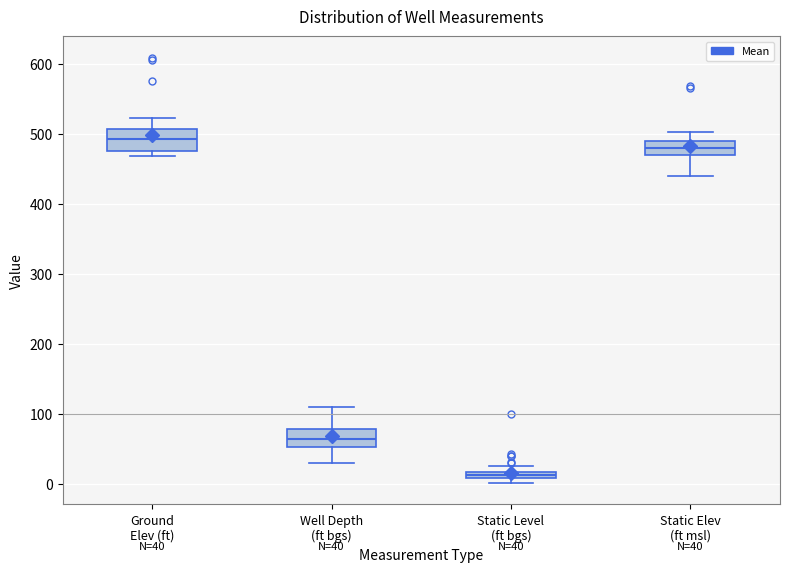

Which box has the lowest median line?

Static Level (ft bgs)